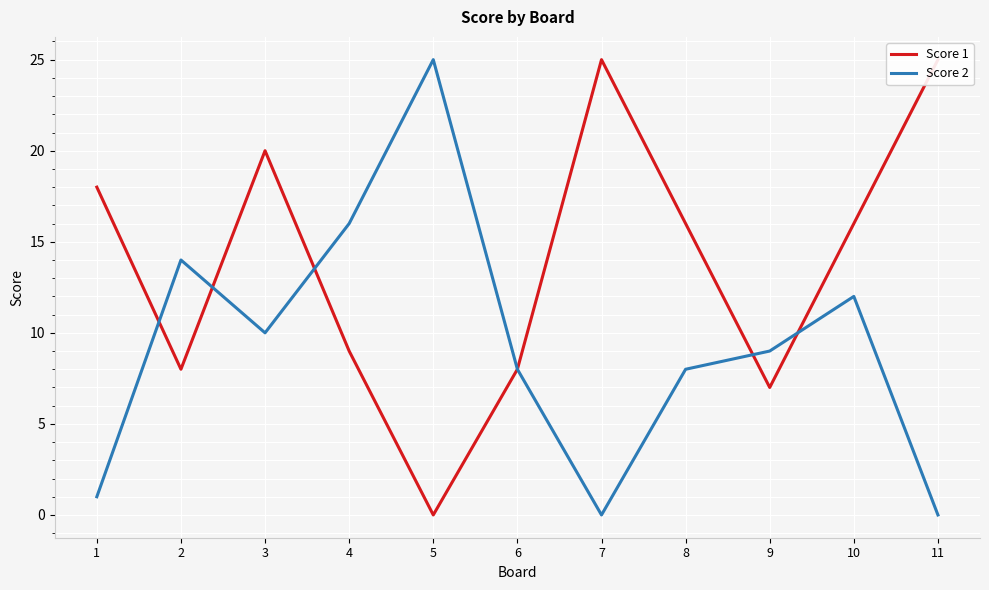

Is the value of Score 1 at 2 greater than the value of Score 2 at 5?

No